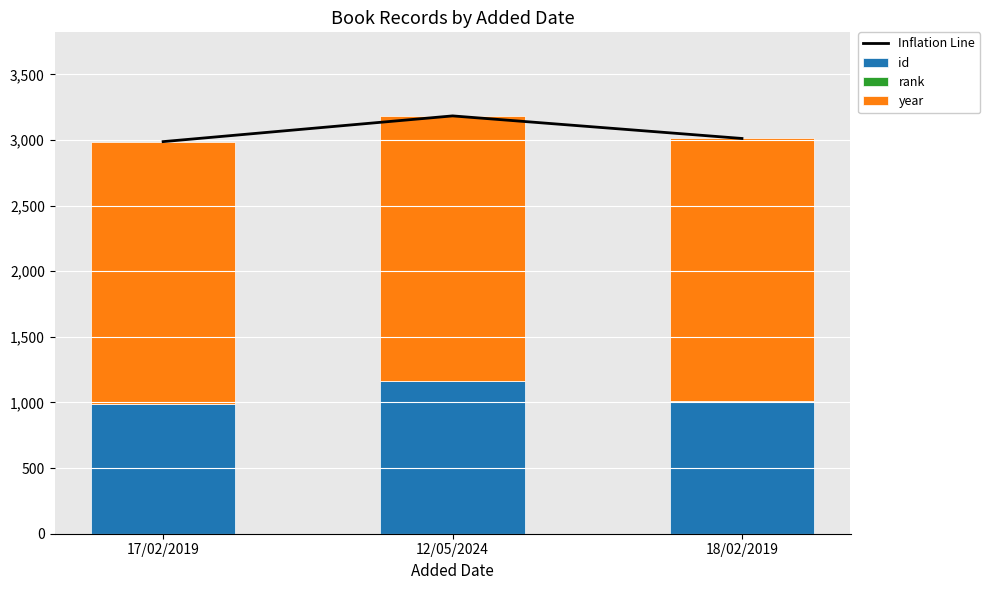

What is the label of the 3rd bar from the right?

17/02/2019